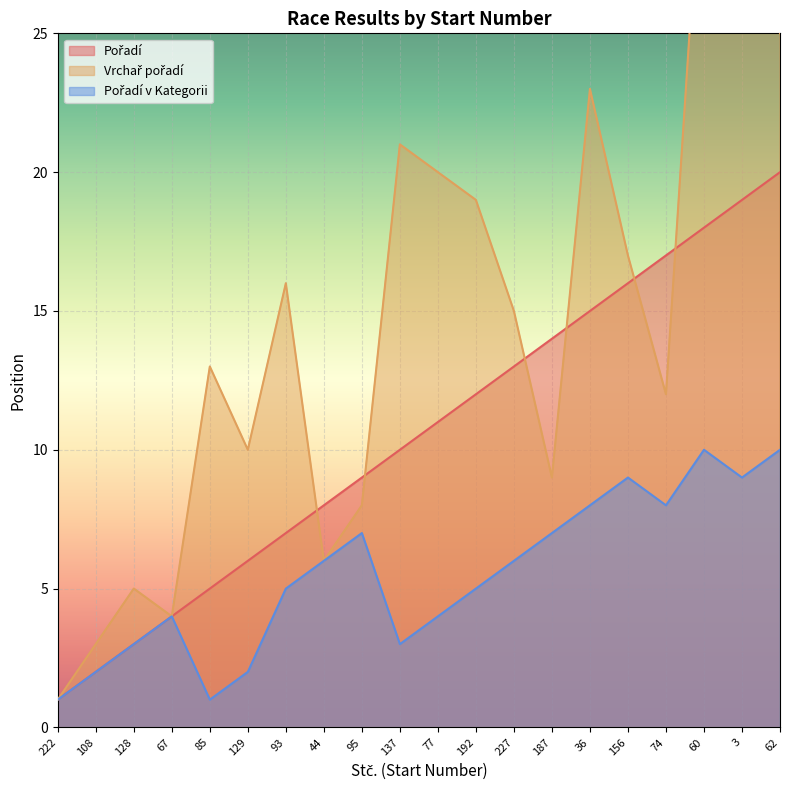

Reading left to right, extract all data points from this chart.

Pořadí: 222=1	108=2	128=3	67=4	85=5	129=6	93=7	44=8	95=9	137=10	77=11	192=12	227=13	187=14	36=15	156=16	74=17	60=18	3=19	62=20
Vrchař pořadí: 222=1	108=3	128=5	67=4	85=13	129=10	93=16	44=6	95=8	137=21	77=20	192=19	227=15	187=9	36=23	156=17	74=12	60=33	3=30	62=25
Pořadí v Kategorii: 222=1	108=2	128=3	67=4	85=1	129=2	93=5	44=6	95=7	137=3	77=4	192=5	227=6	187=7	36=8	156=9	74=8	60=10	3=9	62=10